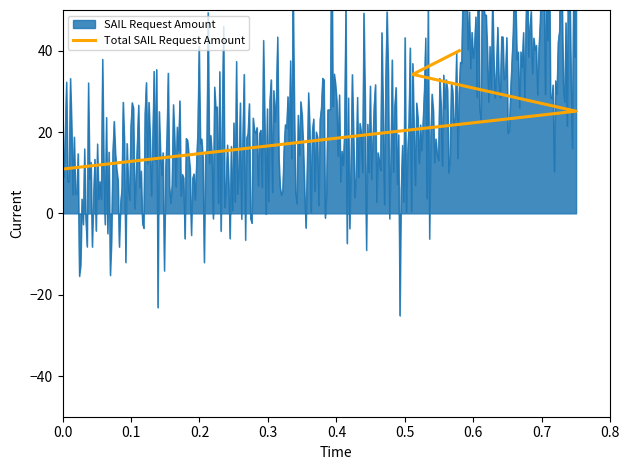

Is it true that the value at 0.2 is 16.8?

False